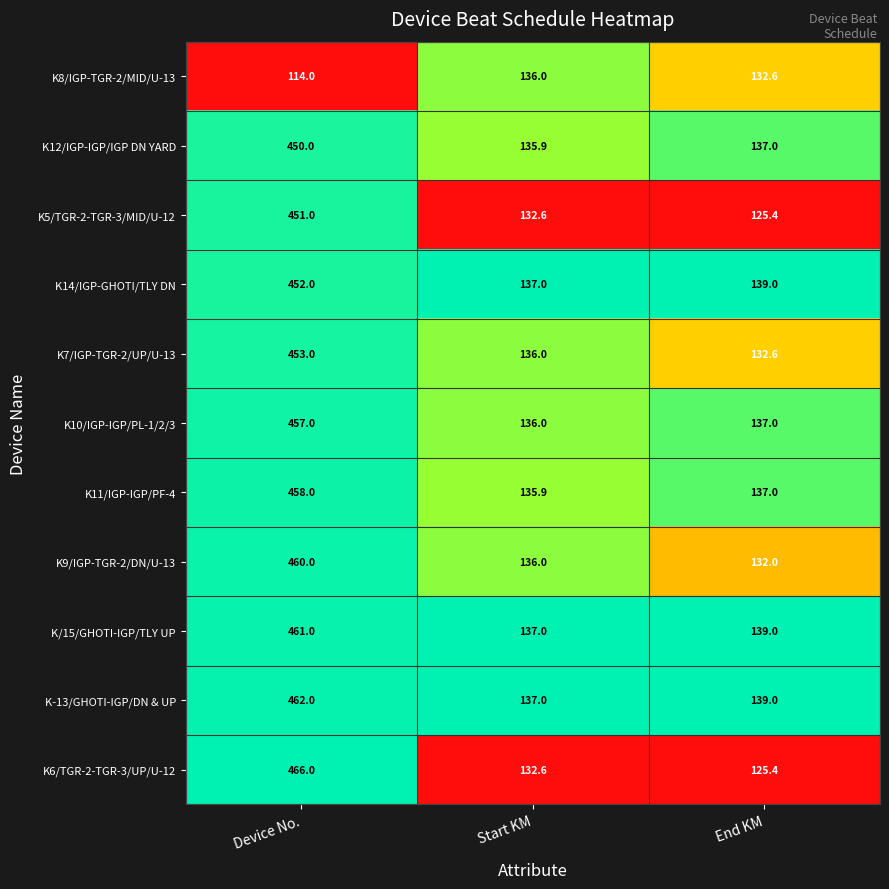

Where is K10/IGP-IGP/PL-1/2/3 nearest to the value 296?

End KM